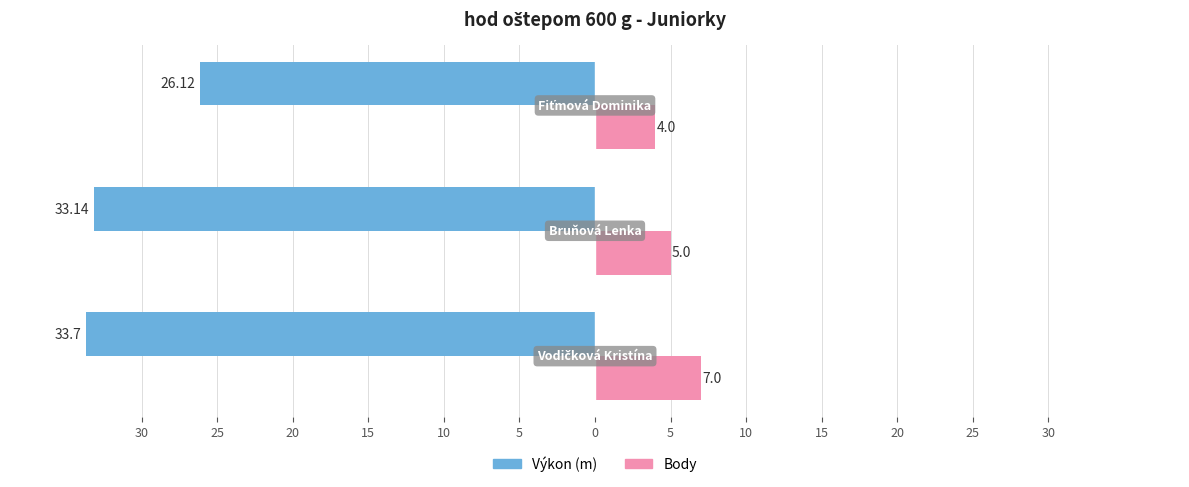

What are all the series names shown in the legend?

Výkon (m), Body